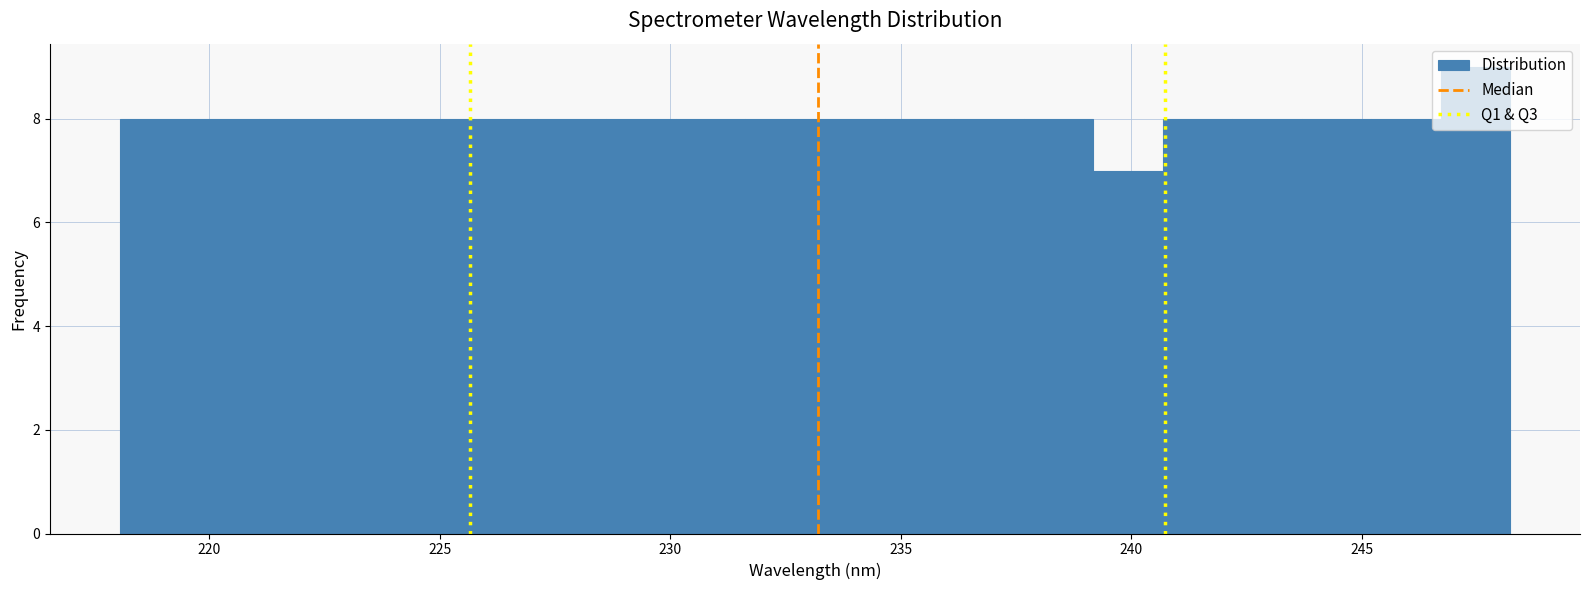

Read against the x-axis, roughly where is the centre of the tallest bar?

247.5